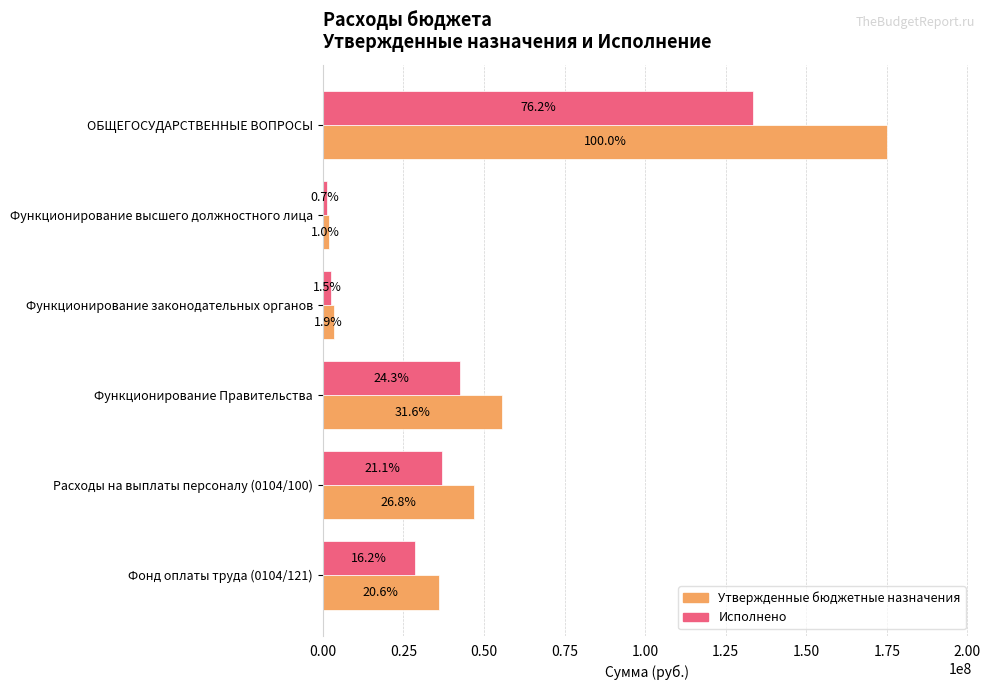

At how many categories does at least one series exceed 118111253?

1